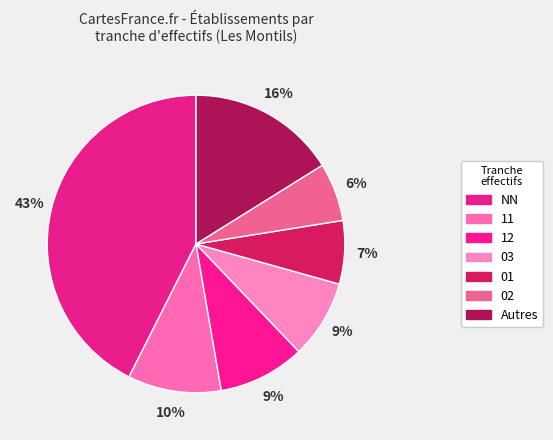

Is it true that 01 is 1% of the pie?

False